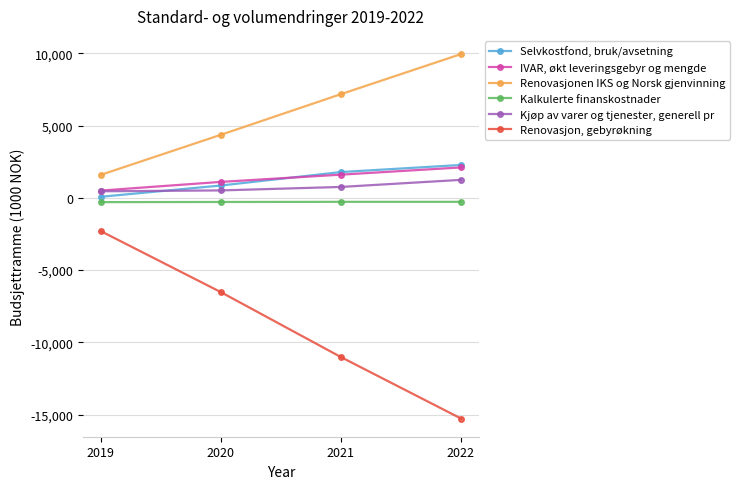

True or false: IVAR, økt leveringsgebyr og mengde has a value of 2100 at 2022.

True